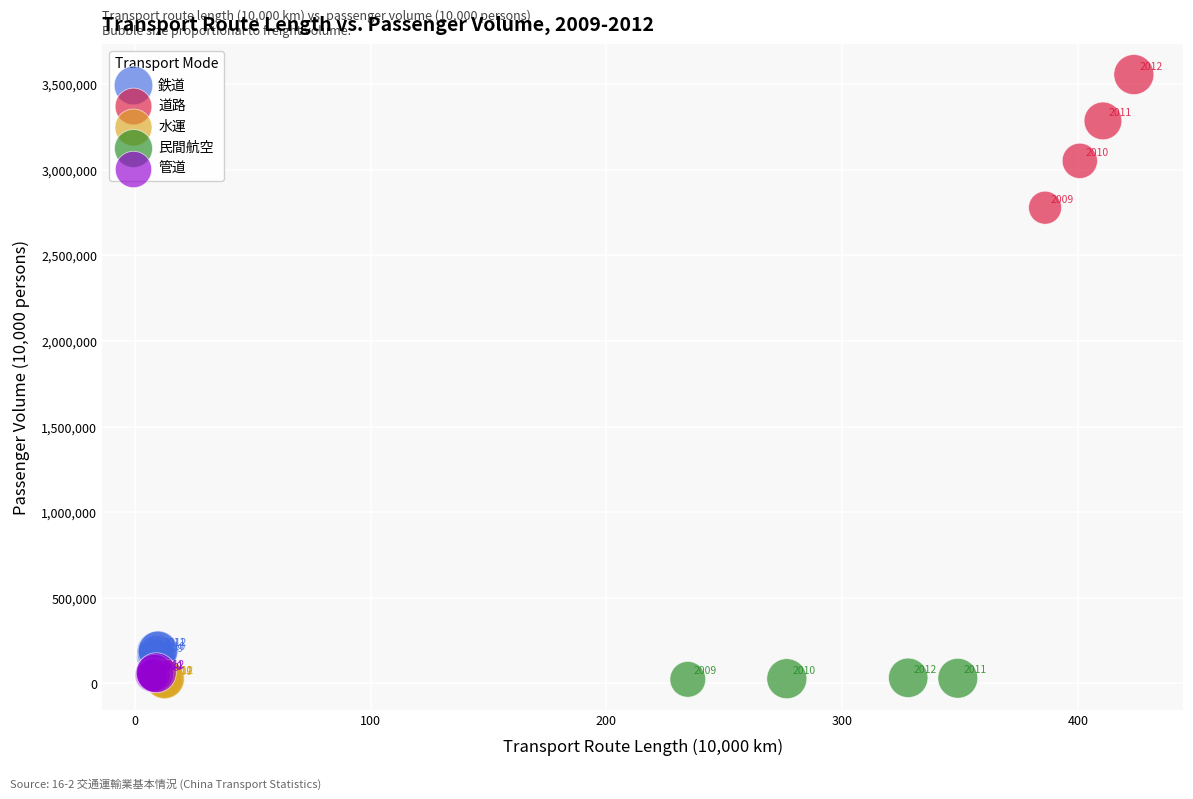

Which series contains the highest Y value?

道路